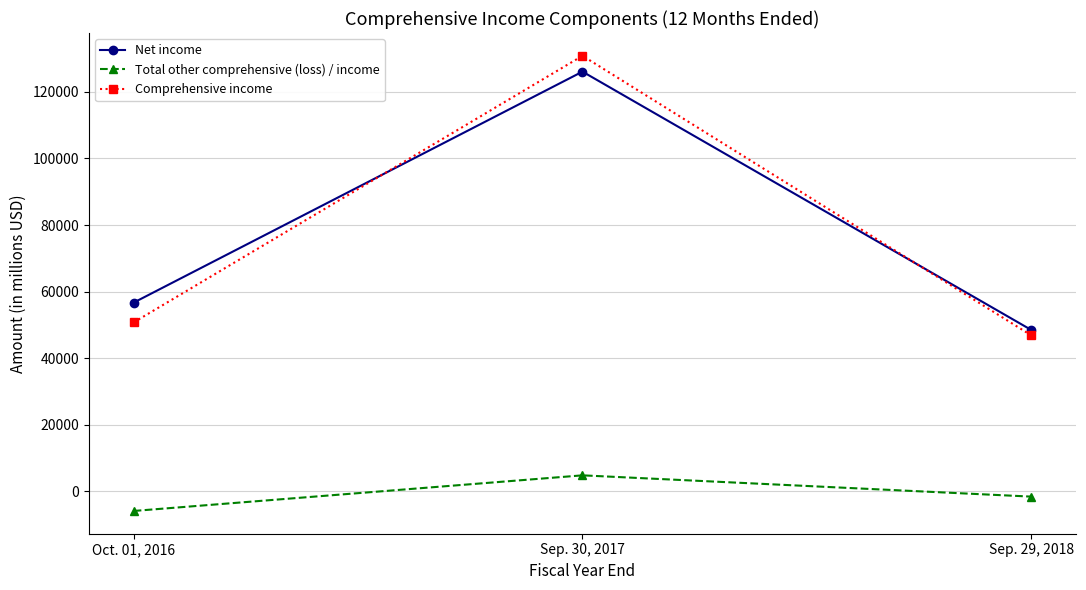

Which series has the largest range (max minus min)?

Comprehensive income